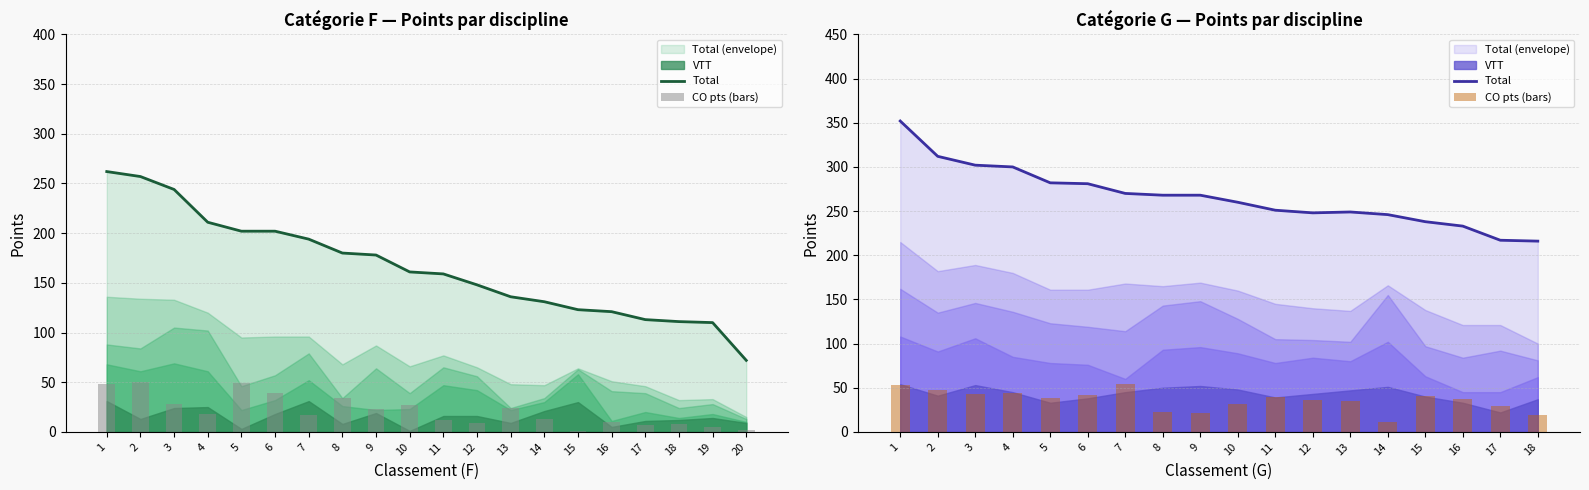

Which category has the highest value in the Total series?

1